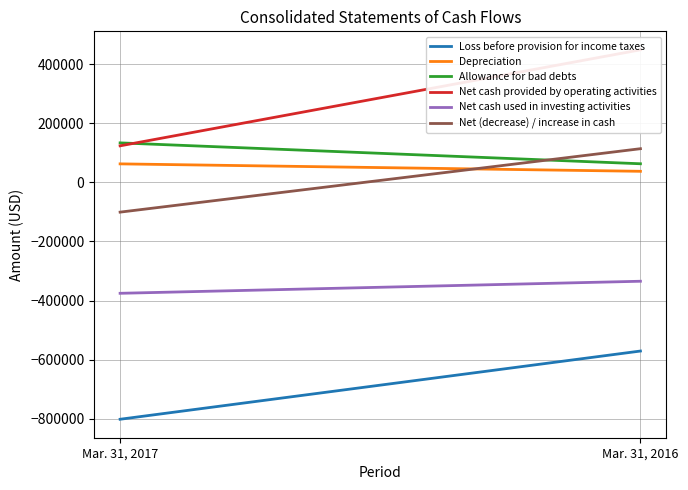

Which category has the highest value in the Net cash used in investing activities series?

Mar. 31, 2016